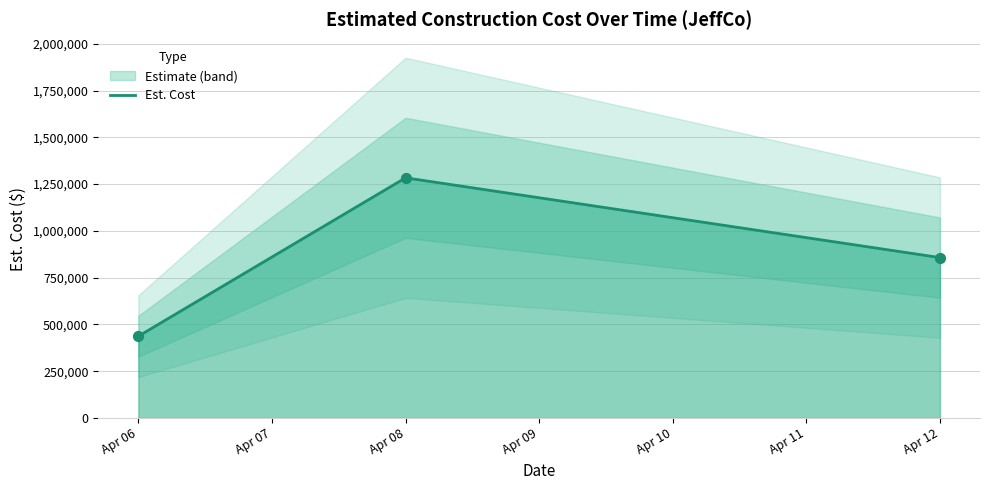

Rank the categories by Est. Cost value from lowest to highest.

Apr 06, Apr 12, Apr 08